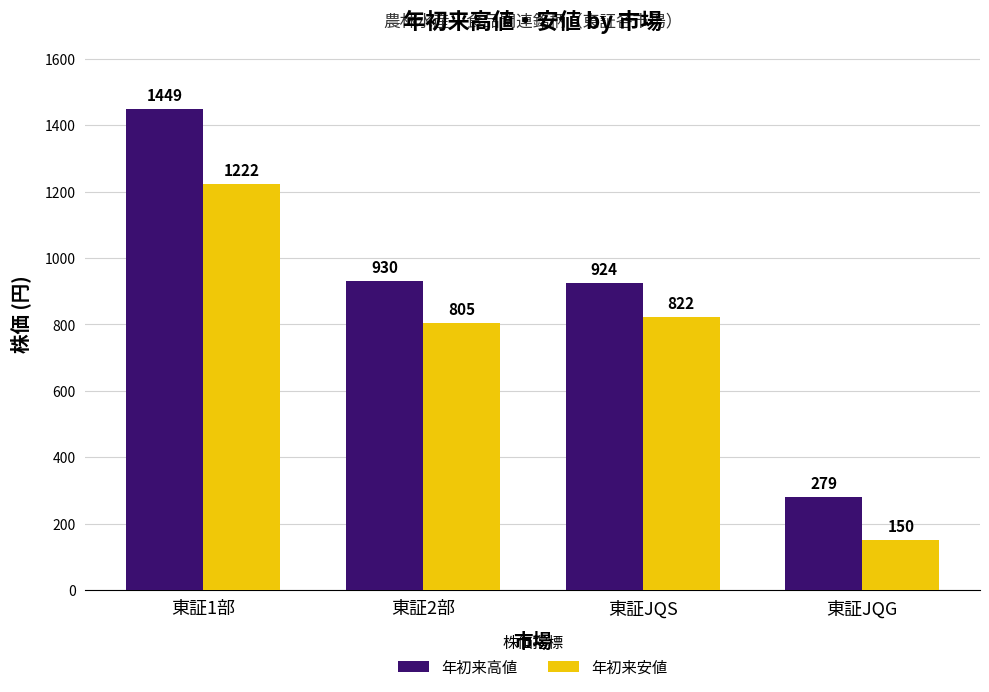

How many distinct data groups are displayed?

2